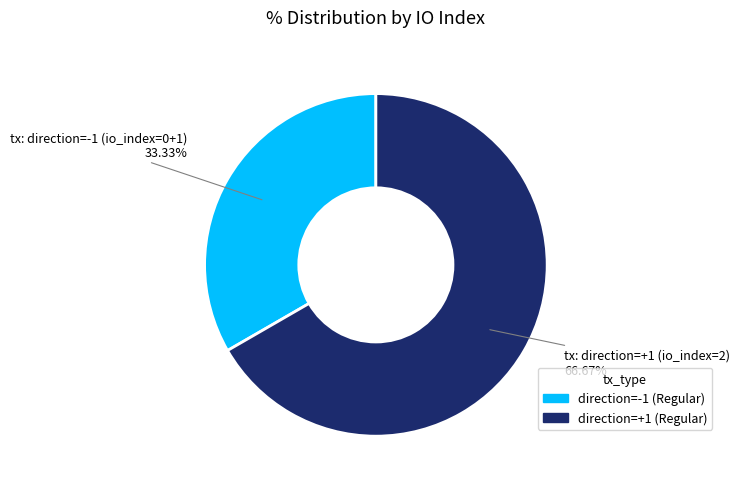

How many segments does this pie chart have?

2